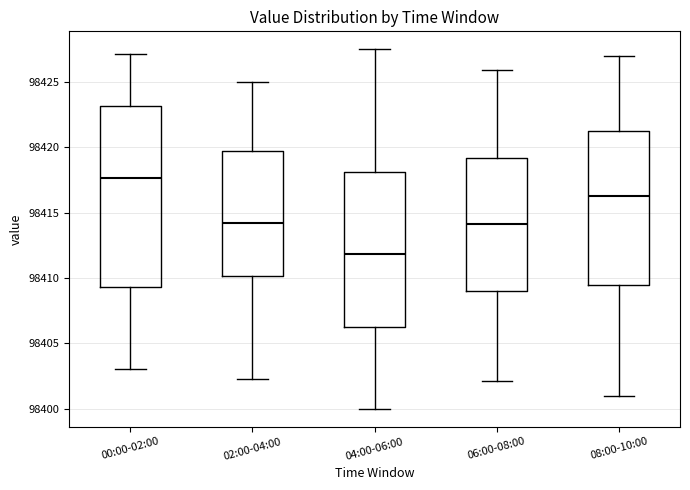

Comparing the boxes themselves (not the whiskers), which one is the tallest?

00:00-02:00